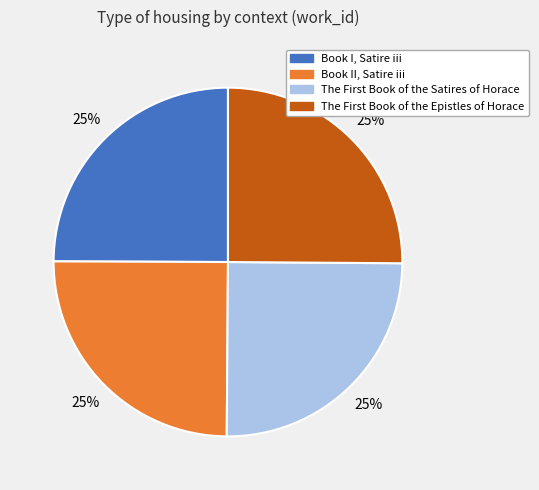

Count the number of slices in the pie.

4